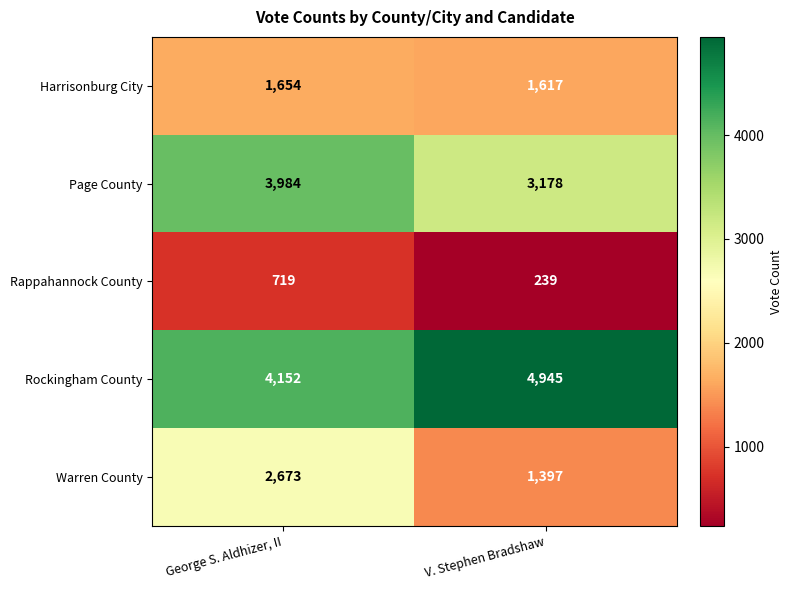

What is the total value across all series at V. Stephen Bradshaw?

11376